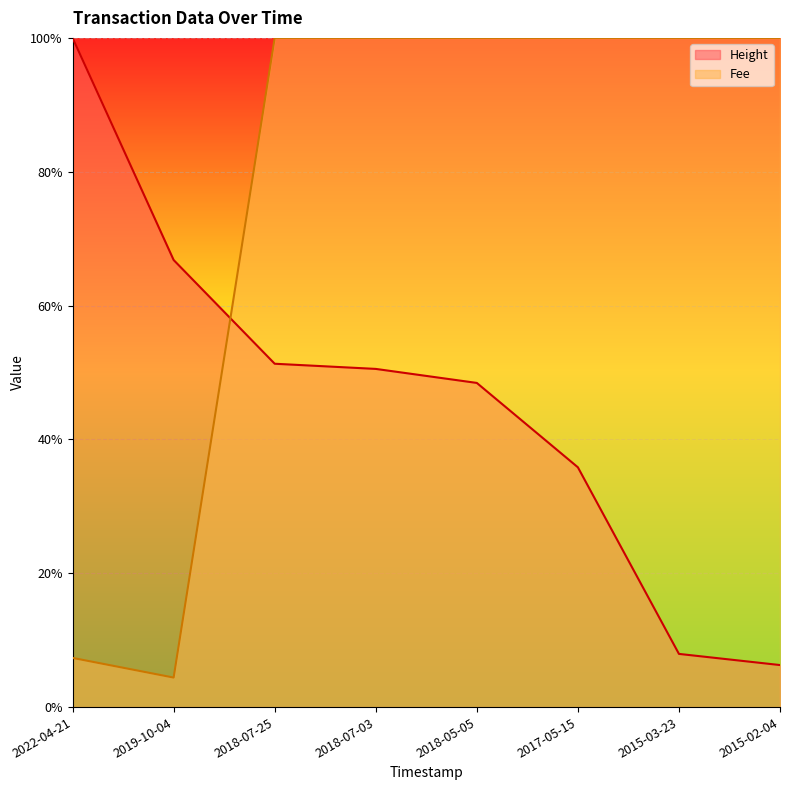

Where do Fee and Height first cross each other?

2019-10-04 and 2018-07-25